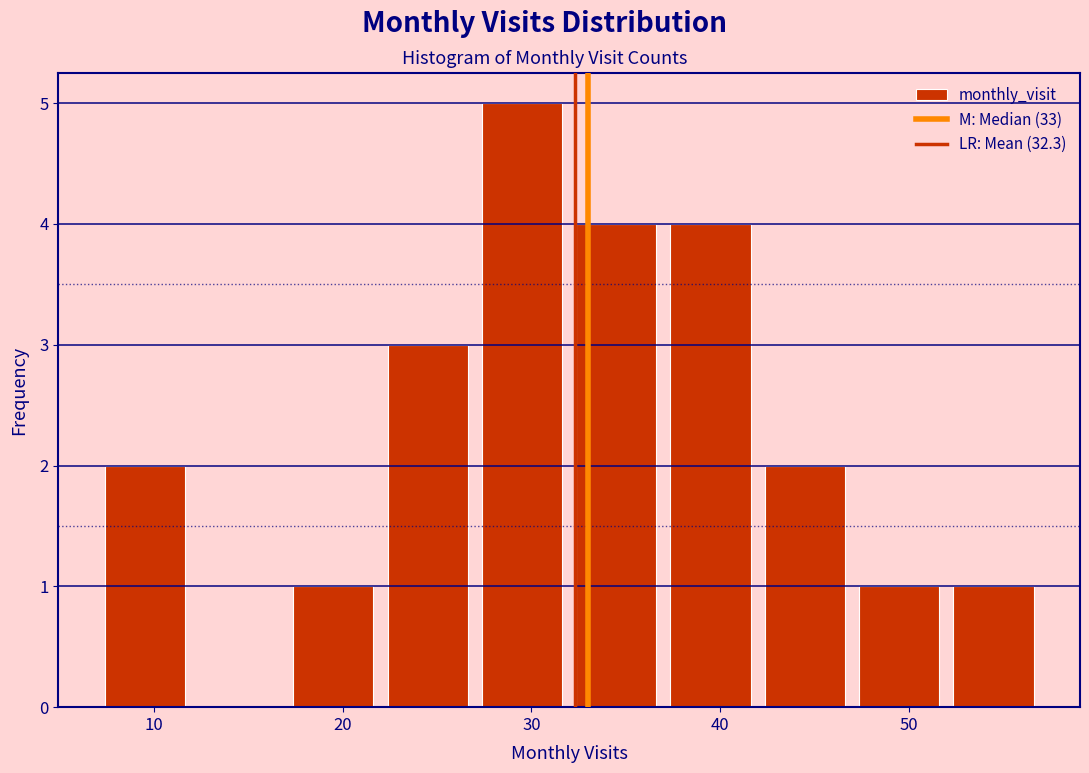

Reading left to right, transcribe this chart: for each bar, give the range it covers on the x-axis and its height. The values are not printed on the chart, so give them approximately, as read against the axis.

7 to 12: 2
12 to 17: 0
17 to 22: 1
22 to 27: 3
27 to 32: 5
32 to 37: 4
37 to 42: 4
42 to 47: 2
47 to 52: 1
52 to 57: 1